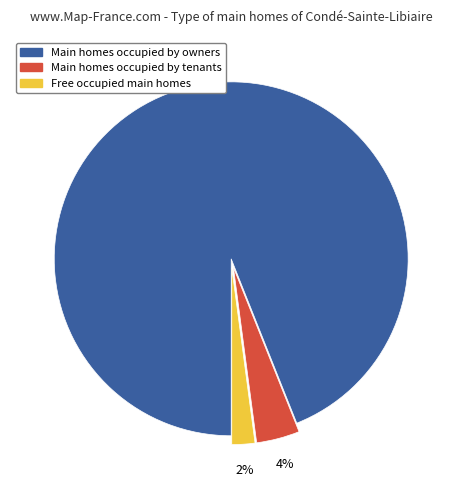

What is the ratio of the value at Free occupied main homes to the value at Main homes occupied by tenants?

0.5